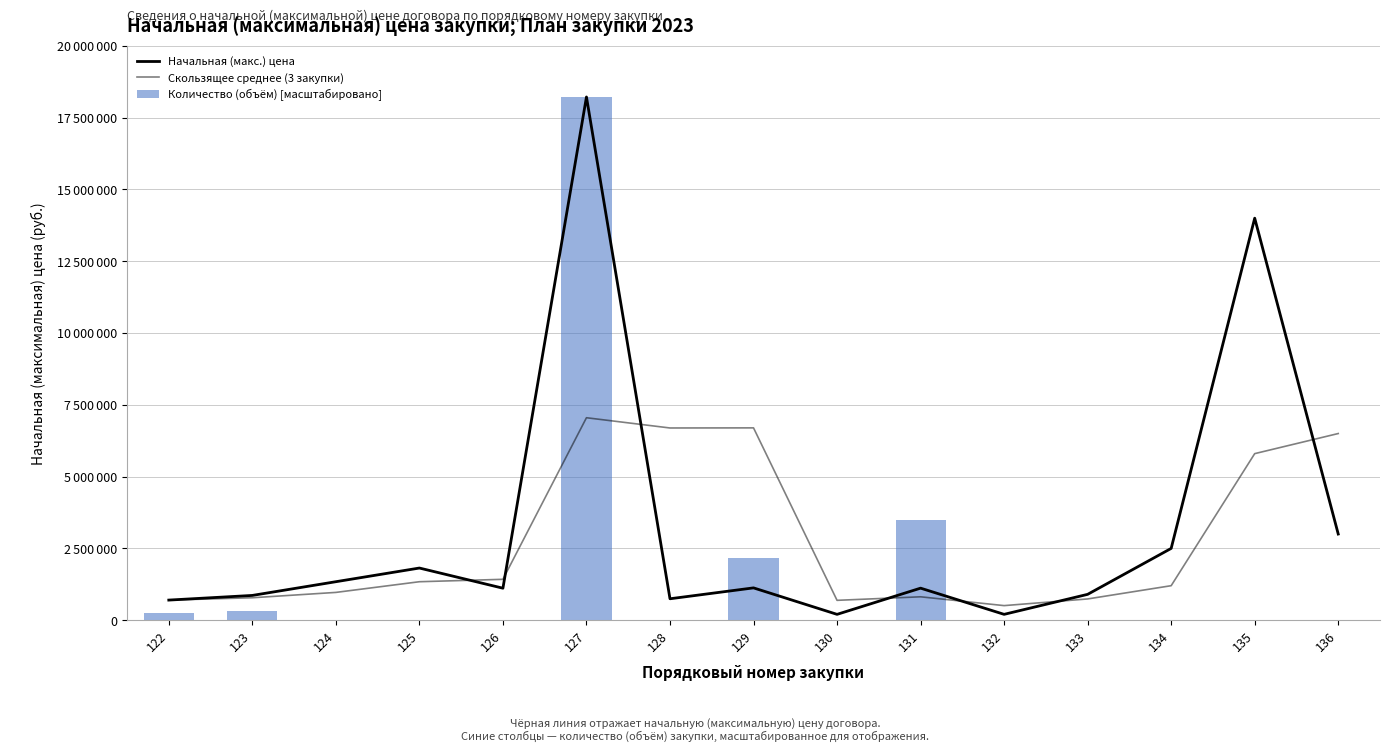

Rank the categories by Количество (объём) [масштабировано] value from lowest to highest.

124, 125, 126, 128, 130, 132, 133, 134, 135, 136, 122, 123, 129, 131, 127